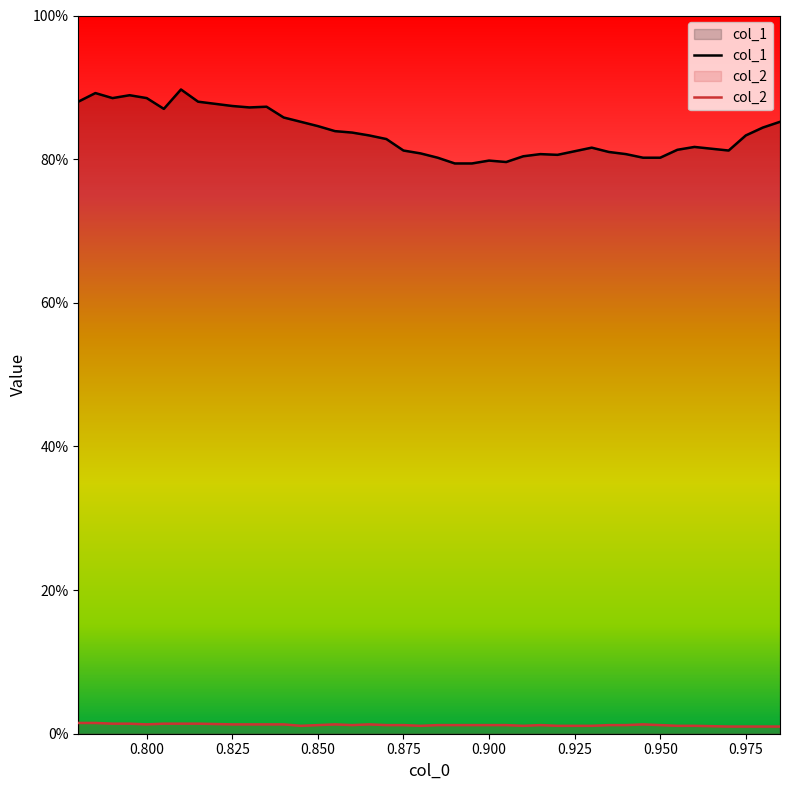

Is it true that col_2 equals 0.0 at 11?

False